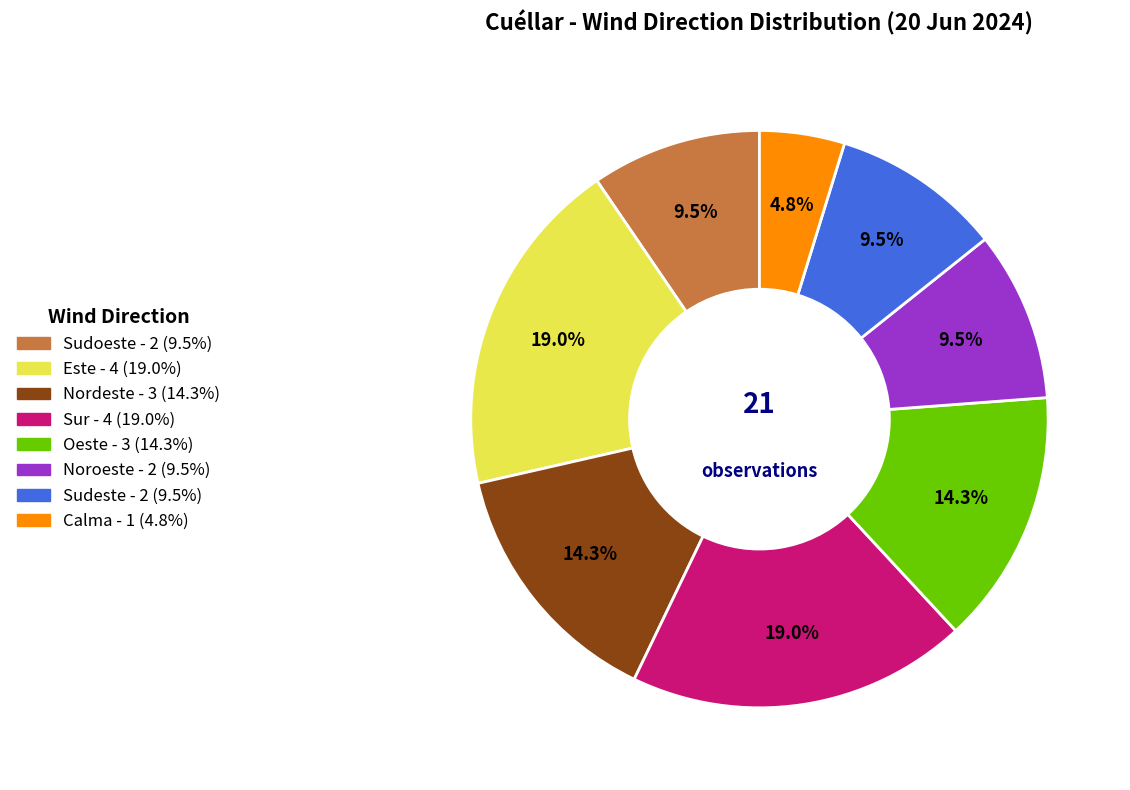

To the nearest percent, what is the difference between the largest and smallest slice percentages?

14%